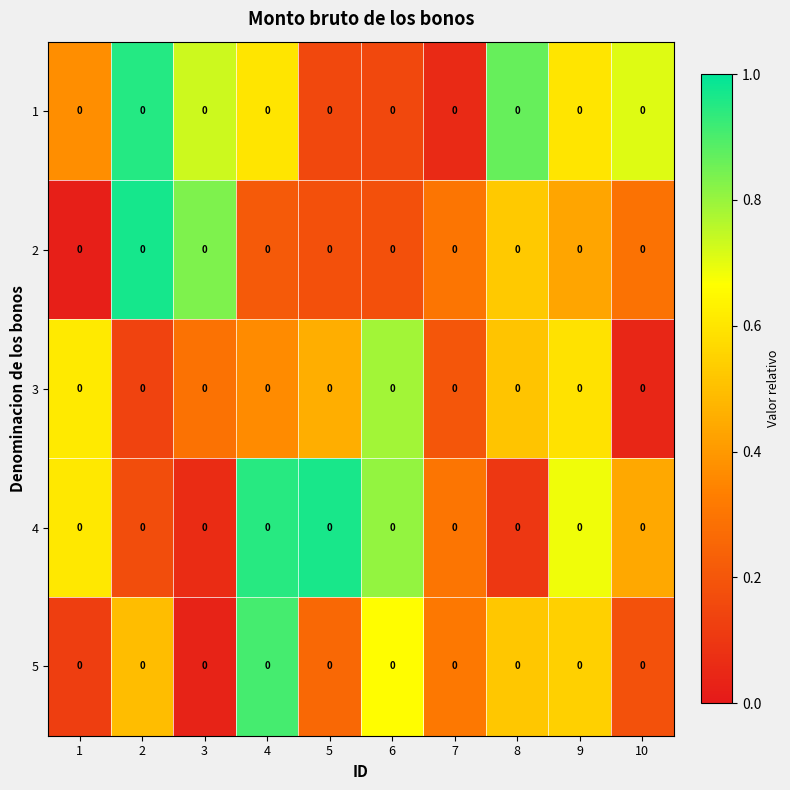

The 2 series shows 0.9 at 8. True or false?

False